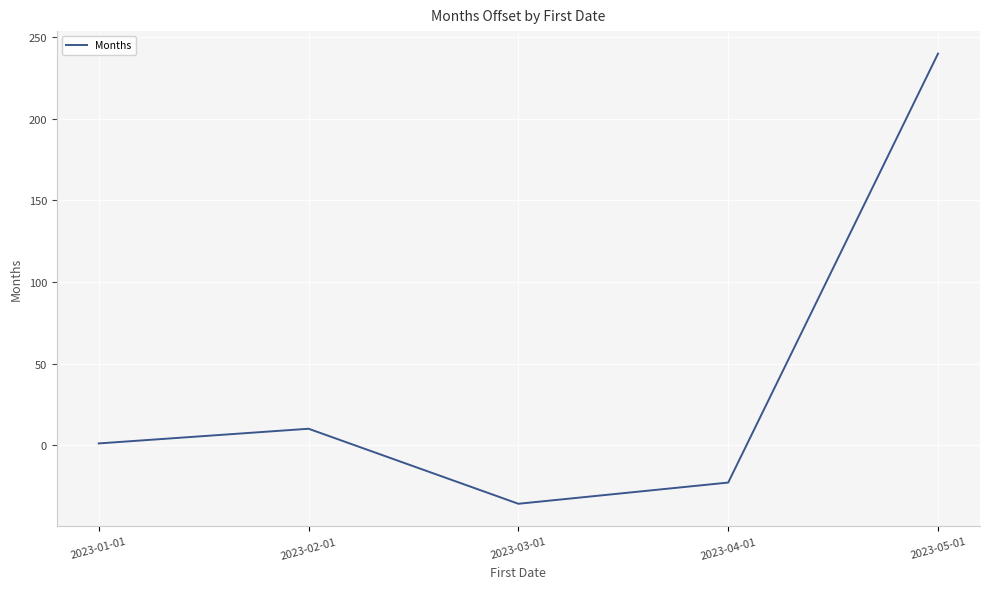

Is it true that the value at 2023-04-01 is -13?

False